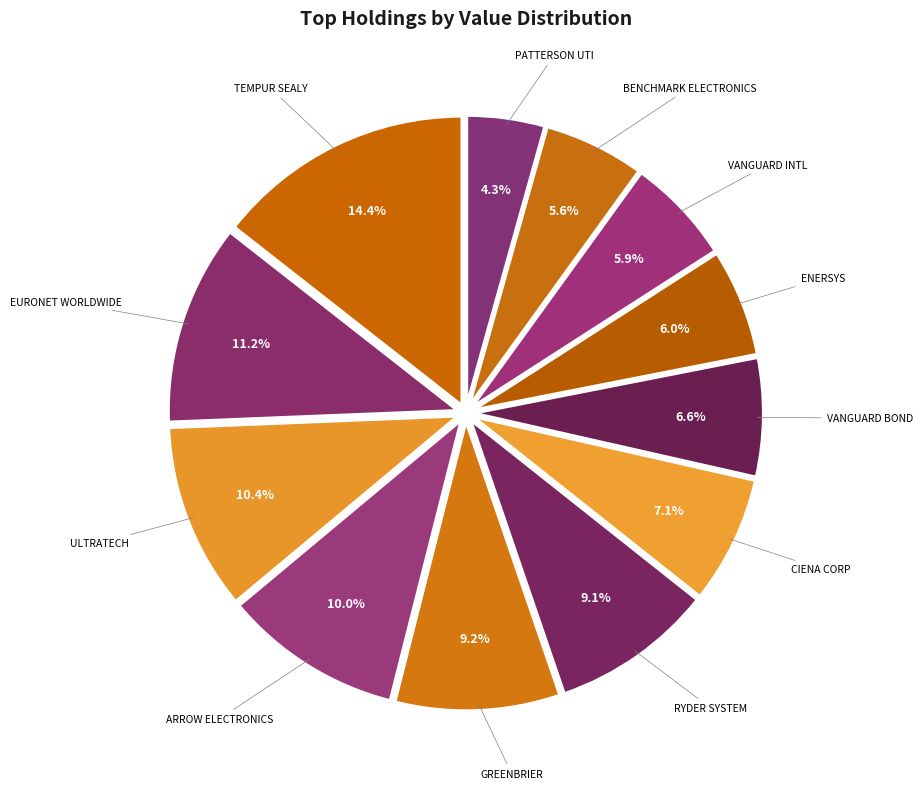

How many slices are in this pie chart?

12